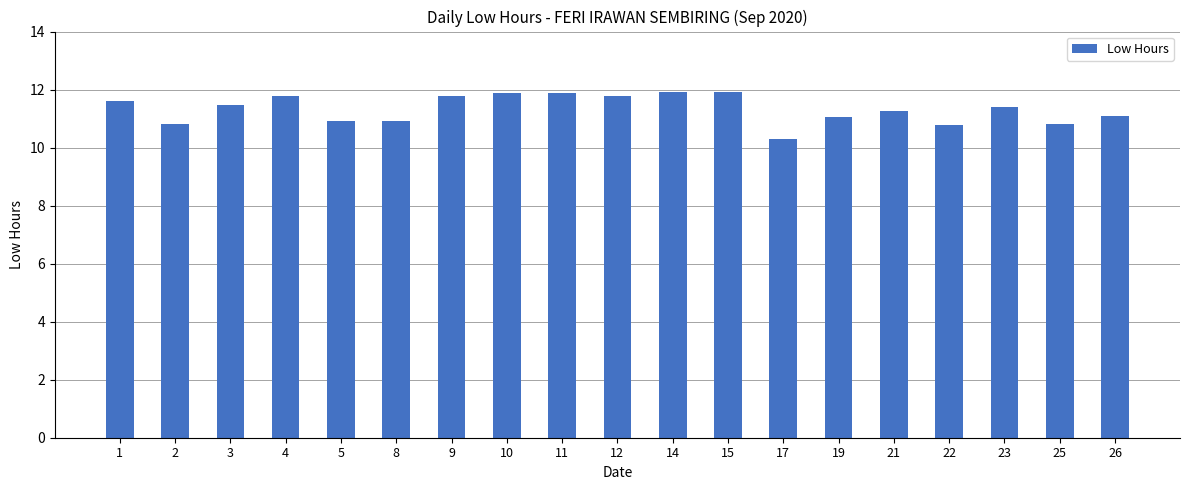

What is the smallest value displayed?

10.3